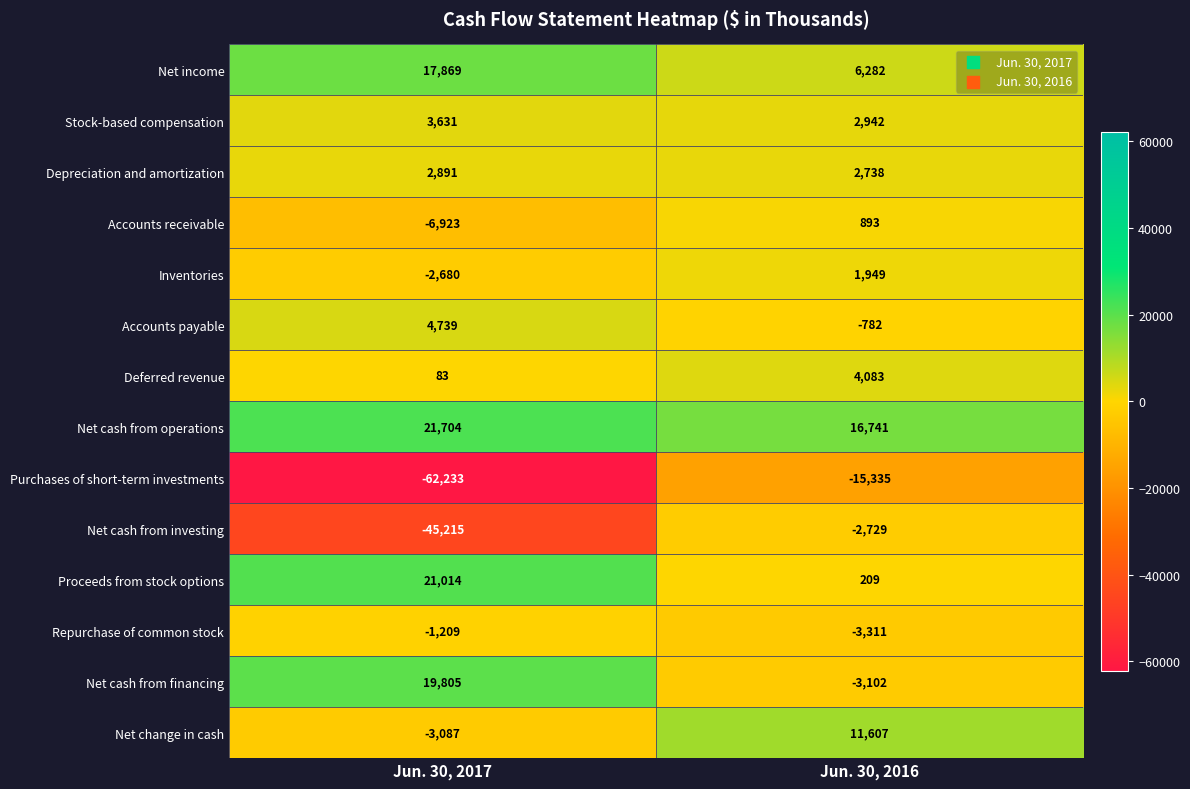

What is the difference between the Purchases of short-term investments values at Jun. 30, 2017 and Jun. 30, 2016?

46898